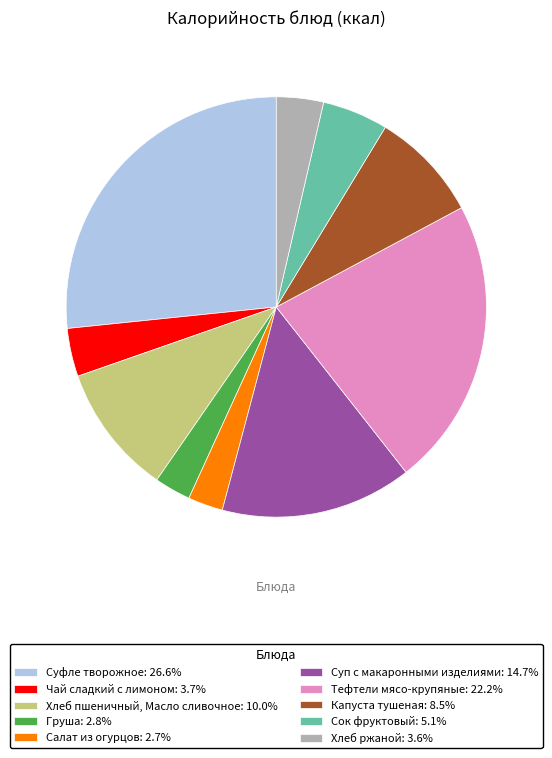

Combined, do Тефтели мясо-крупяные: 22.2% and Салат из огурцов: 2.7% account for over 50%?

No